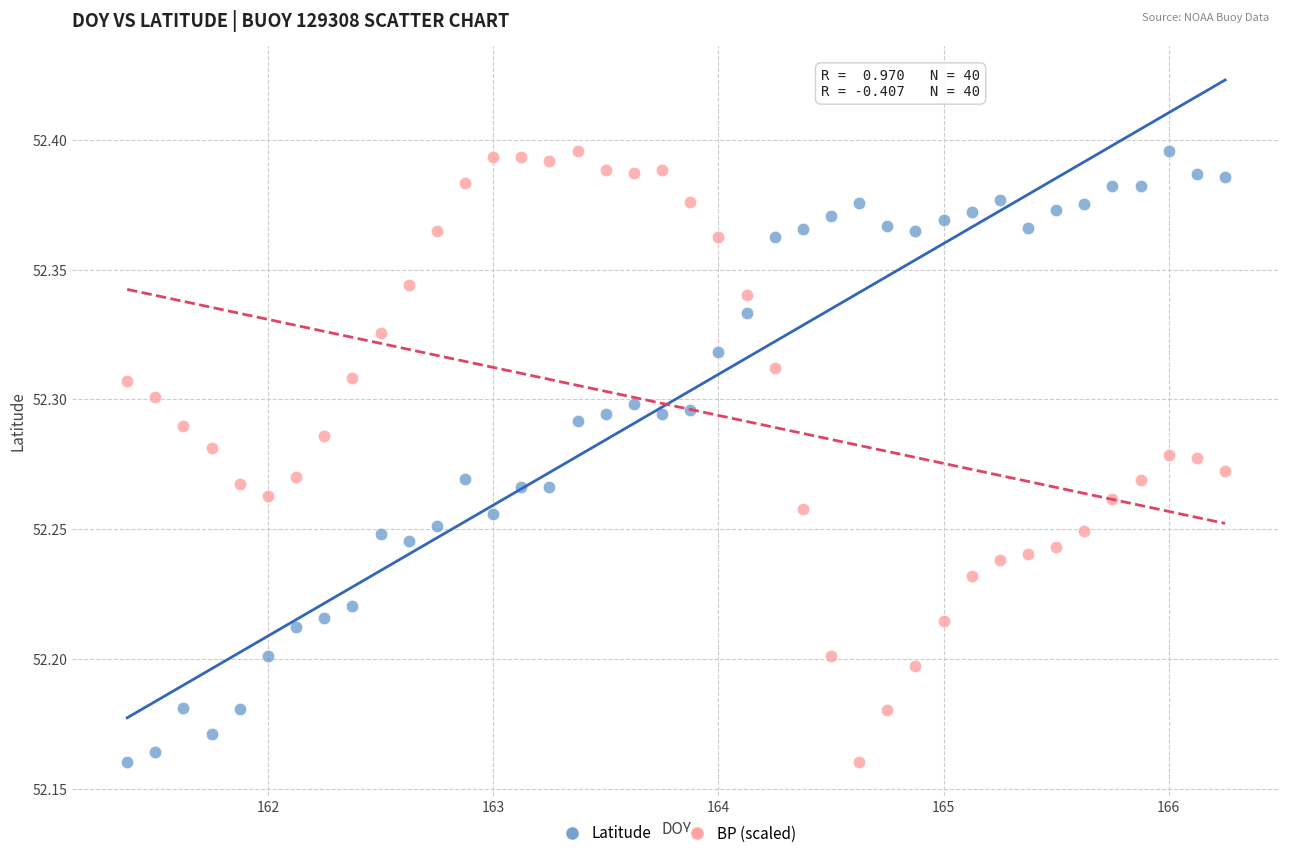

Across all data points, what is the range of X values (max minus min)?

4.9